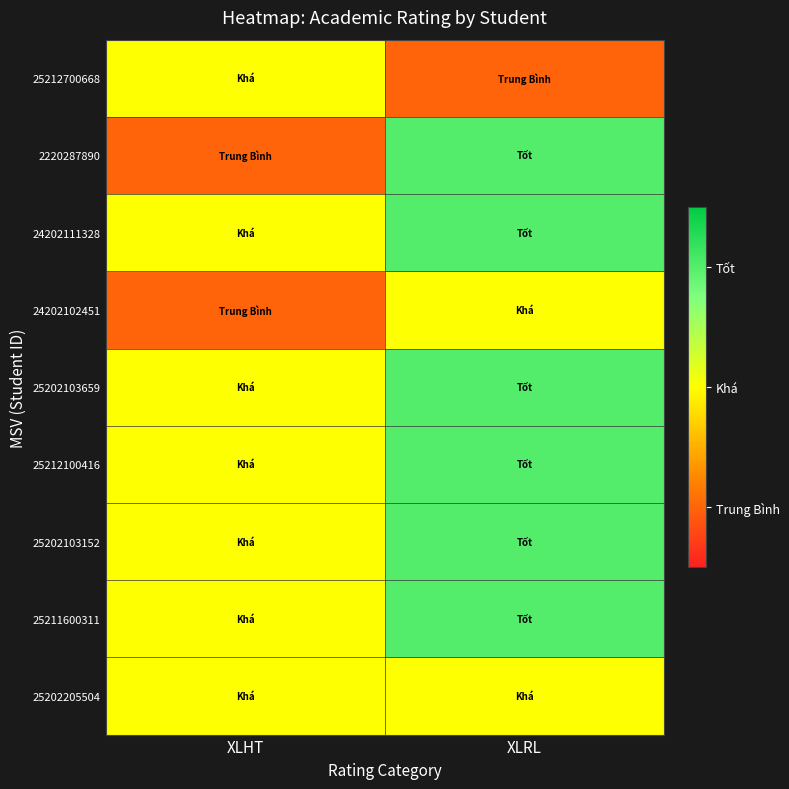

At which category does the chart reach its minimum across all series?

XLRL